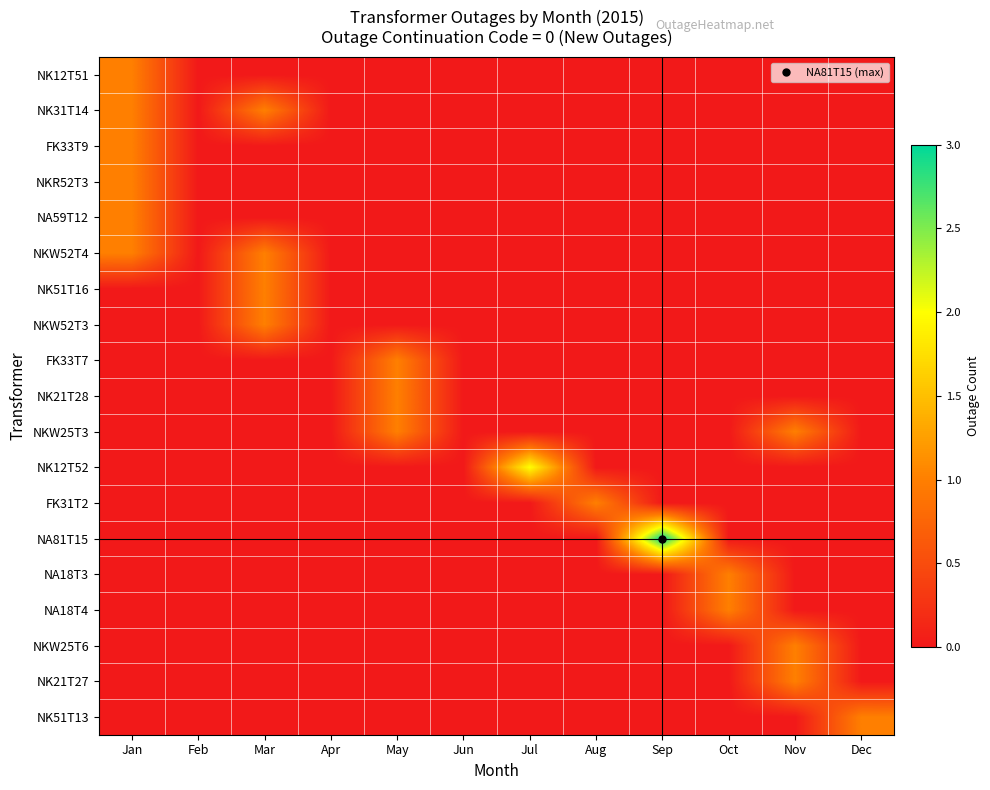

What is the total value across all series at Aug?

1